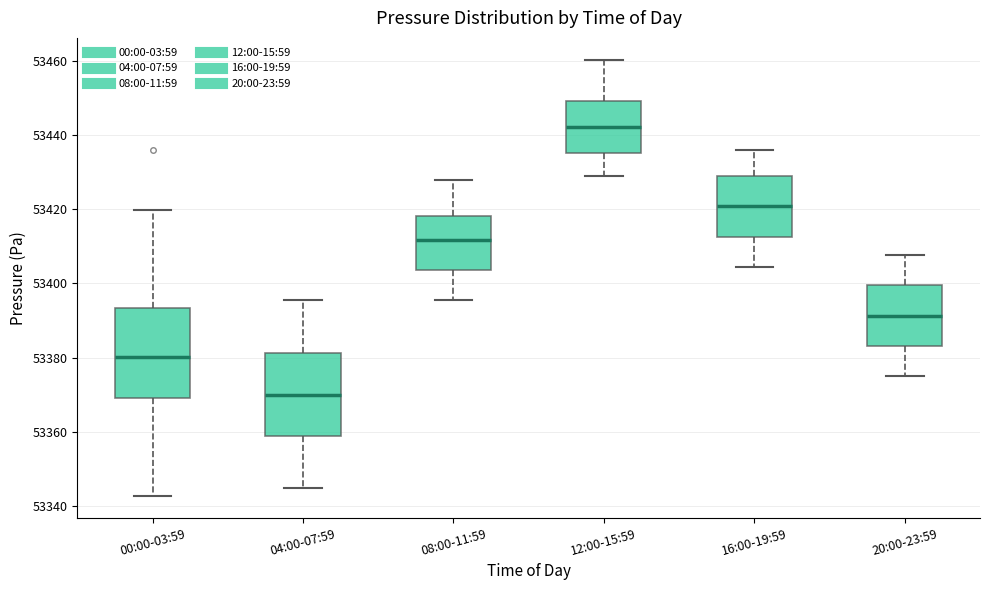

Which box's median line is the lowest?

04:00-07:59